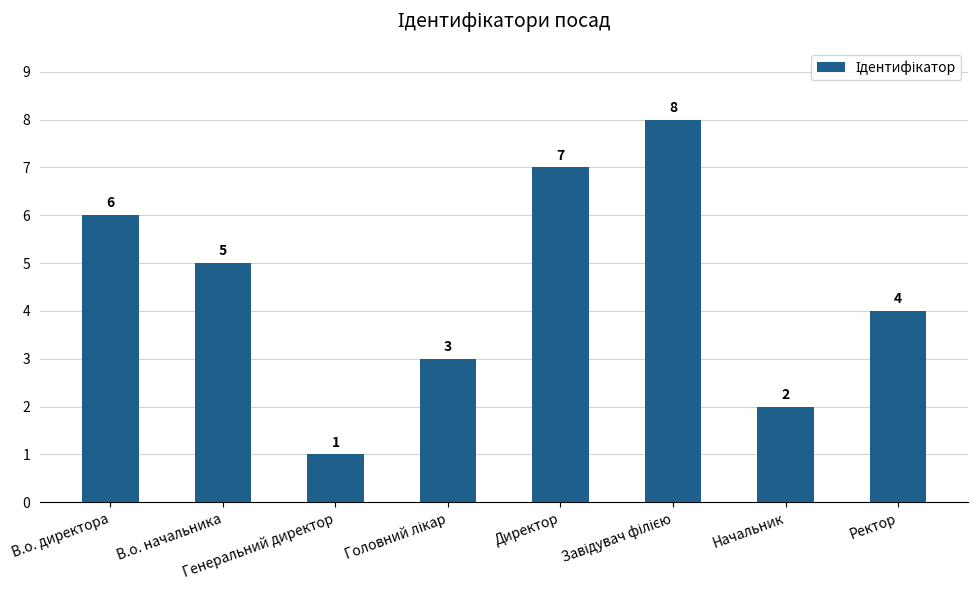

How many data points does each series have?

8